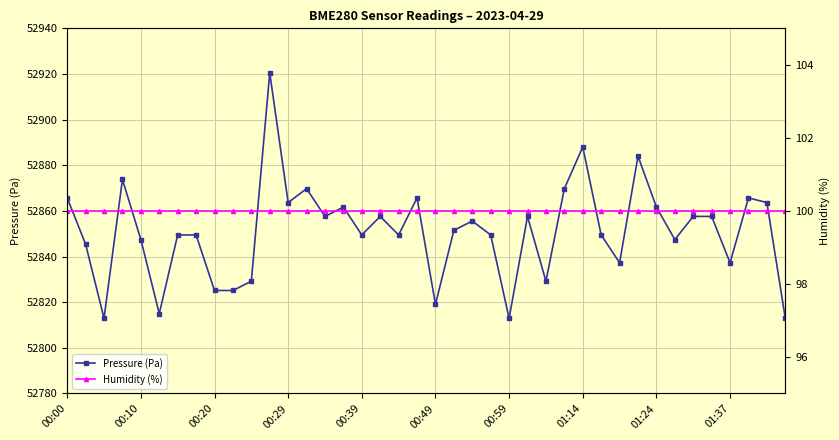

Is it true that Pressure (Pa) equals 52888.0 at 01:14?

True